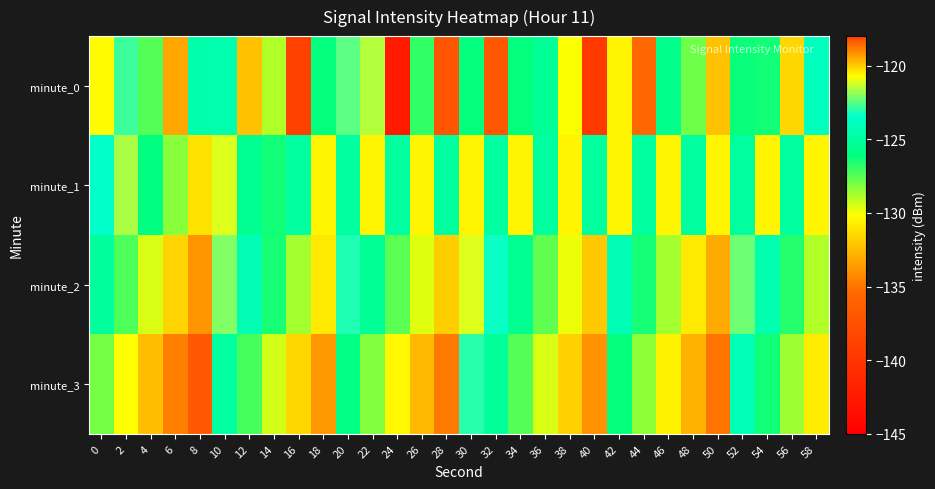

What is the total value across all series at 2?

-501.9